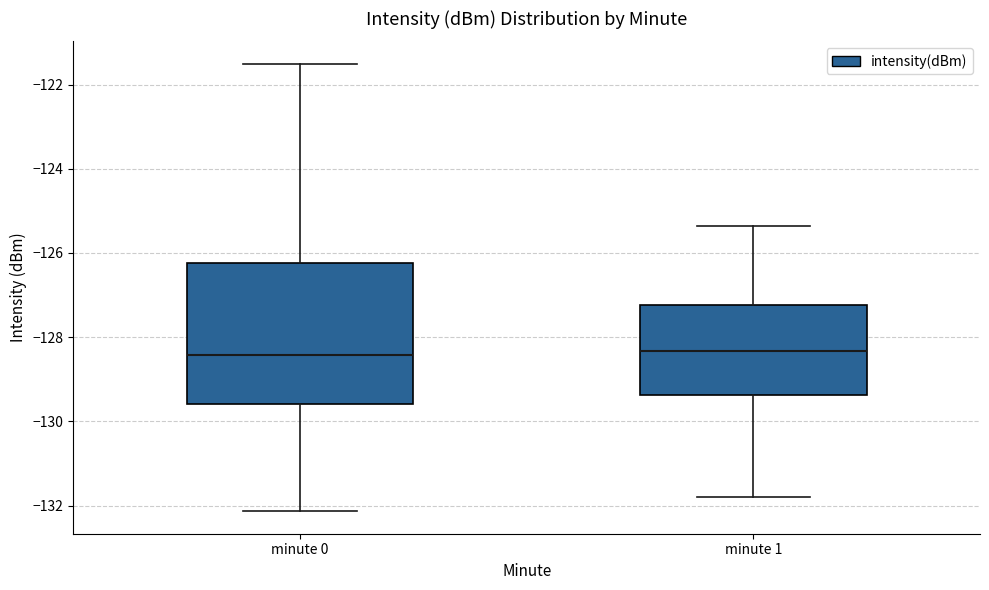

Comparing the boxes themselves (not the whiskers), which one is the tallest?

minute 0